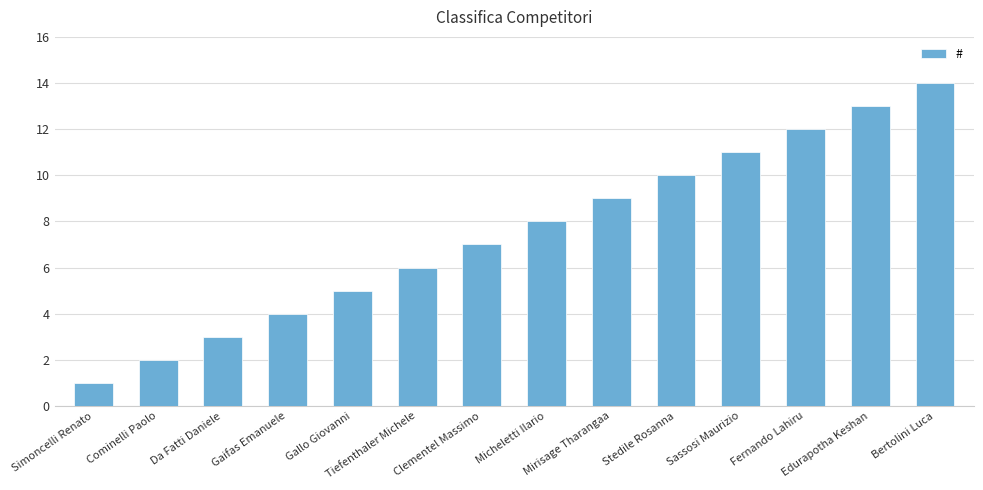

Rank the categories by value from lowest to highest.

Simoncelli Renato, Cominelli Paolo, Da Fatti Daniele, Gaifas Emanuele, Gallo Giovanni, Tiefenthaler Michele, Clementel Massimo, Micheletti Ilario, Mirisage Tharangaa, Stedile Rosanna, Sassosi Maurizio, Fernando Lahiru, Edurapotha Keshan, Bertolini Luca